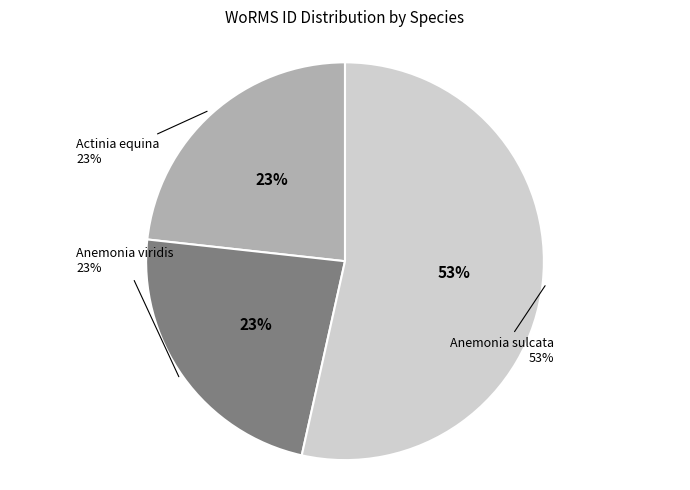

How many segments does this pie chart have?

3